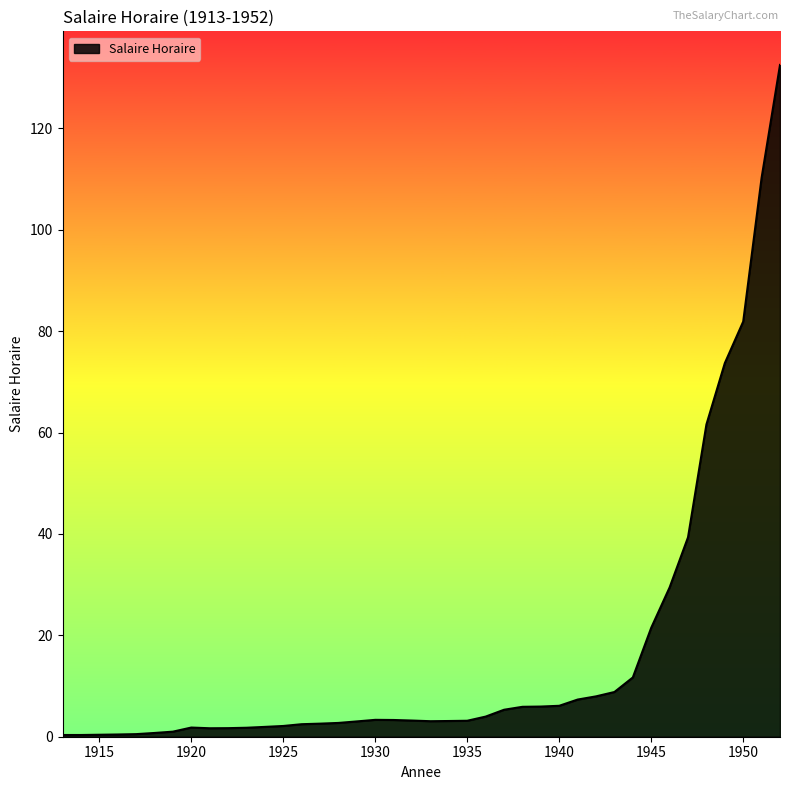

What is the greatest value displayed?

132.5